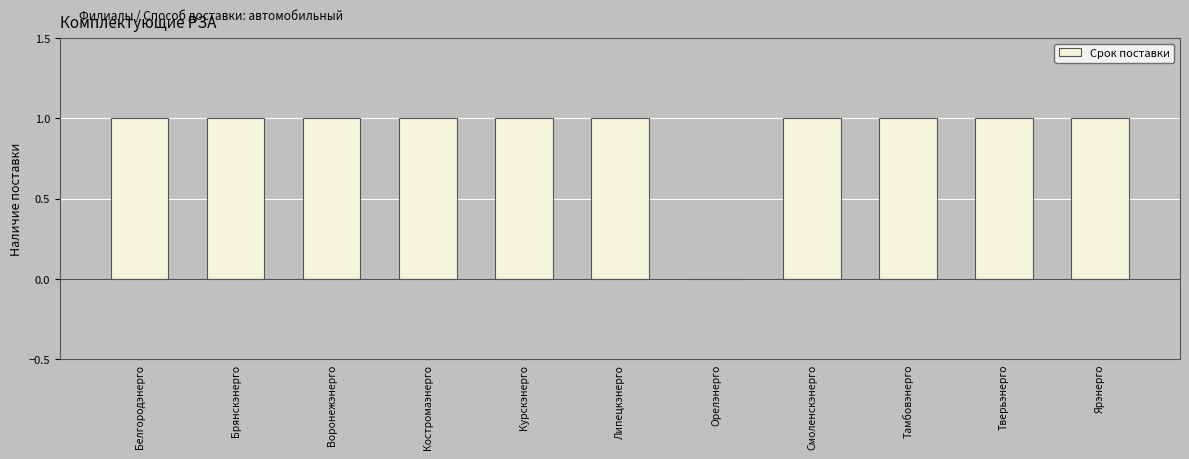

What is the ratio of the value at Тверьэнерго to the value at Липецкэнерго?

1.0